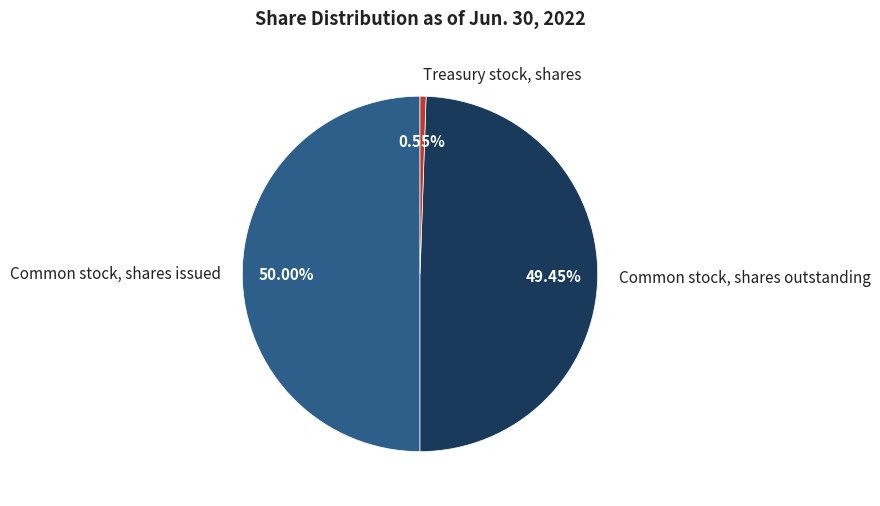

To the nearest percent, what is the combined percentage of Common stock, shares issued and Common stock, shares outstanding?

99%